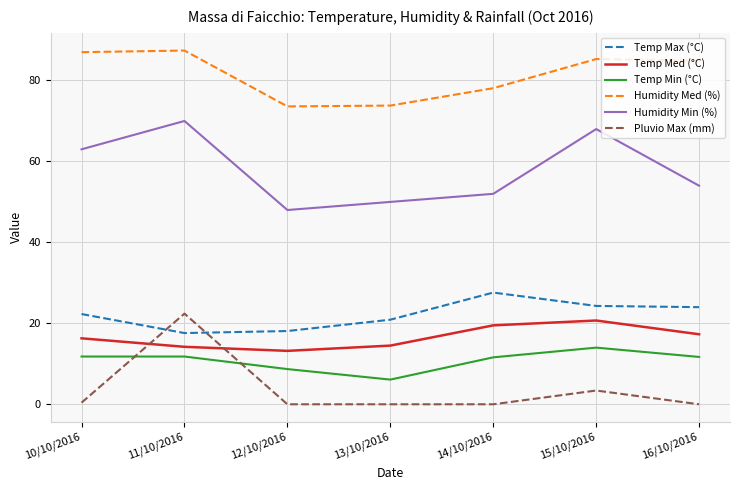

What is the maximum value for Temp Min (°C)?

14.0